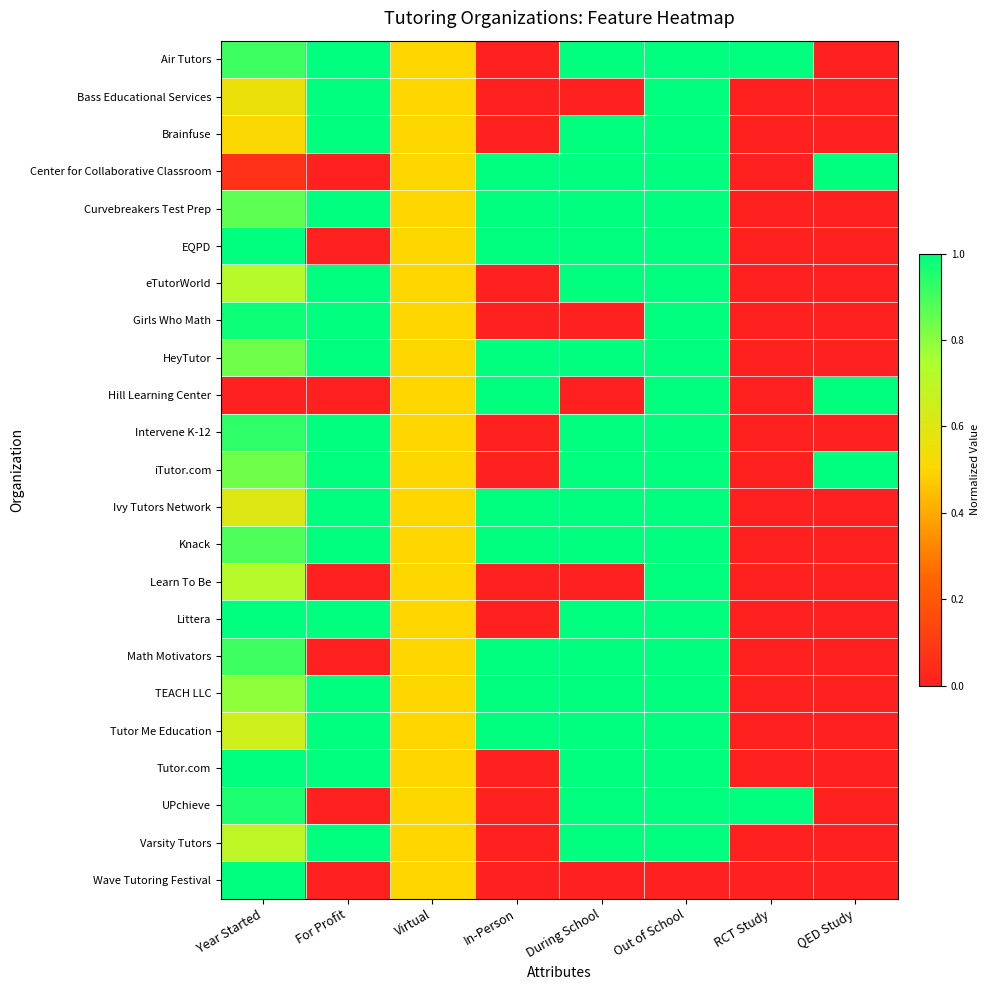

Count the number of categories in the chart.

8